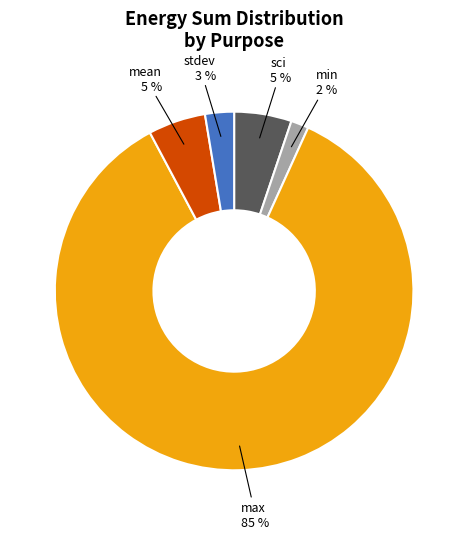

Between stdev and mean, which is larger?

mean